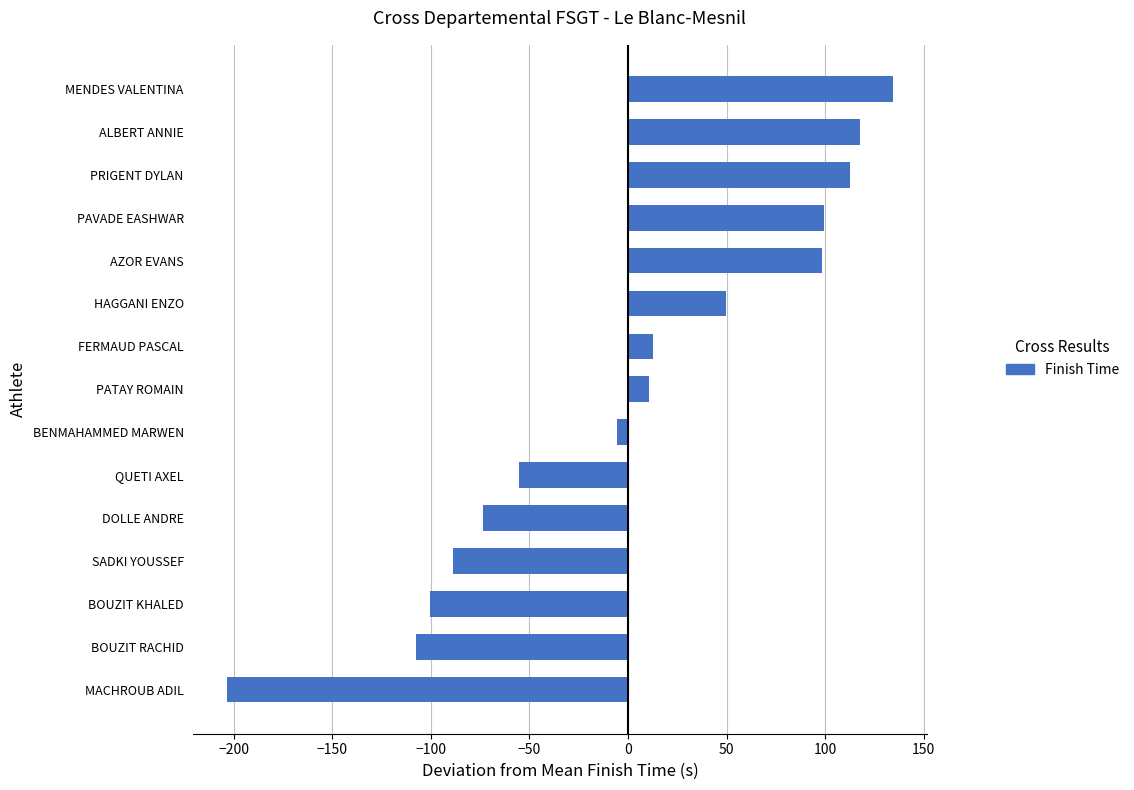

What is the change in value from AZOR EVANS to PRIGENT DYLAN?

+14.0